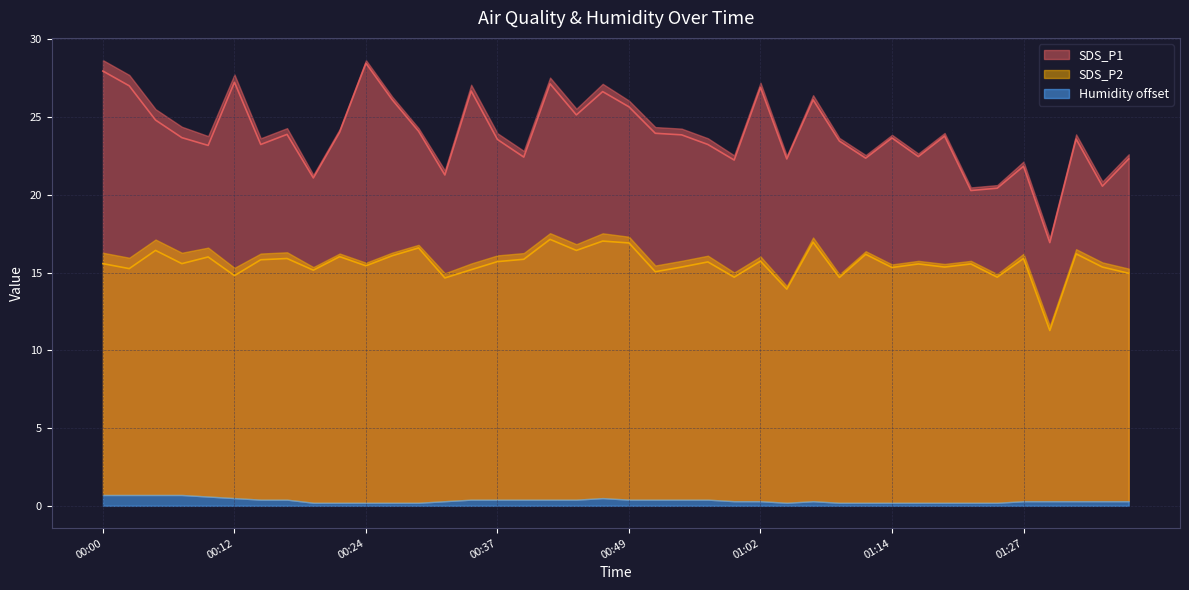

What is the difference between the highest and lowest values at 01:14?

8.3